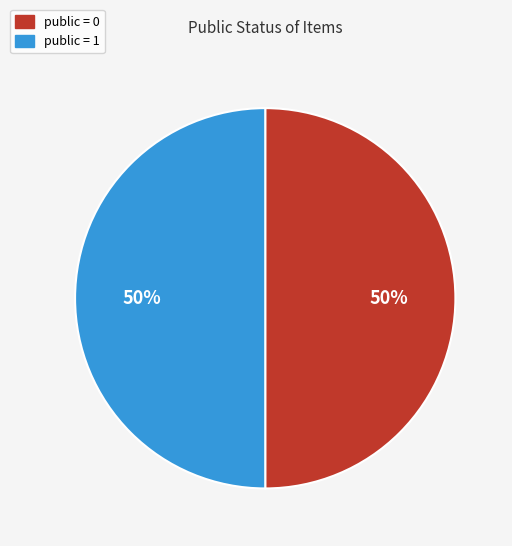

How many slices are in this pie chart?

2